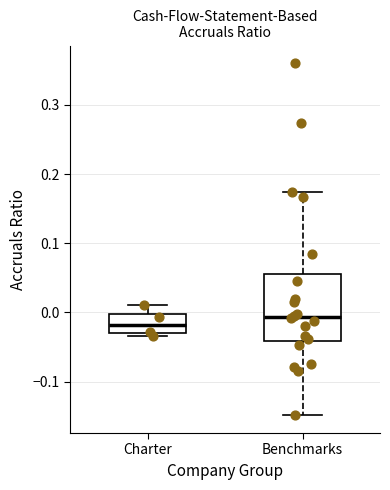

Reading left to right, read every box against the y-axis: the position of its median line, the range the box covers, and the ends of its whiskers. The values are not printed on the chart, so give them approximately, as read against the axis.

Charter: median -0.02, box -0.03 to 0.00, whiskers -0.03 (just below the box's lower edge) to 0.01
Benchmarks: median -0.01, box -0.04 to 0.06, whiskers -0.15 to 0.17